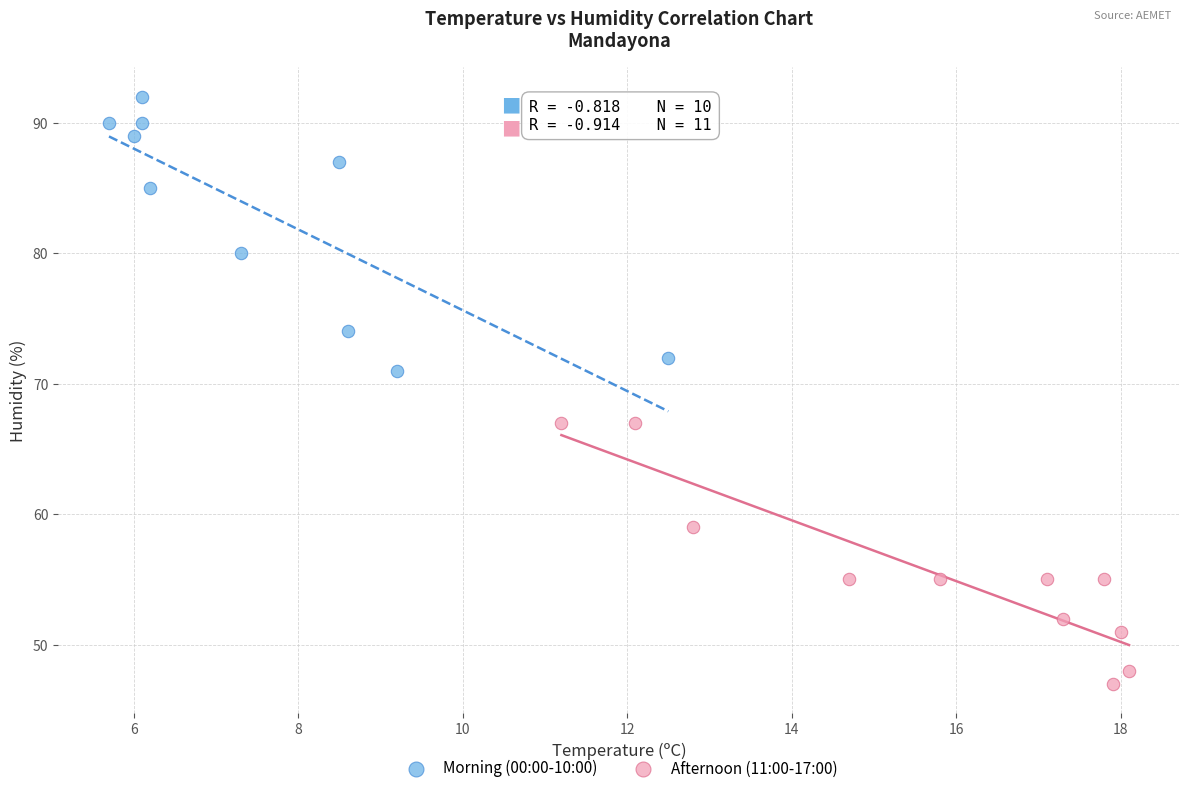

Which series contains the highest Y value?

Morning (00:00-10:00)